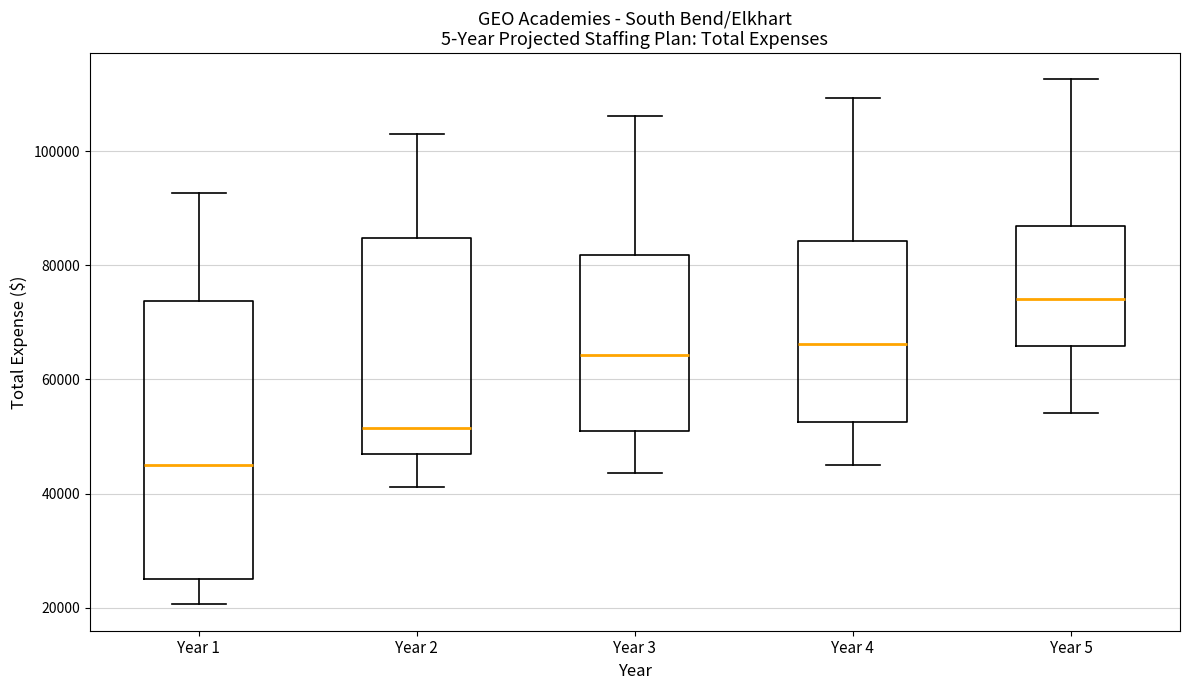

Reading left to right, transcribe this box plot: for each box, give where its median line is, the range the box spans, and where its two whiskers end, as read against the y-axis. The values are not printed on the chart, so give them approximately, as read against the axis.

Year 1: median 46000, box 26000 to 74000, whiskers 20000 to 92000
Year 2: median 52000, box 46000 to 84000, whiskers 42000 to 104000
Year 3: median 64000, box 52000 to 82000, whiskers 44000 to 106000
Year 4: median 66000, box 52000 to 84000, whiskers 46000 to 110000
Year 5: median 74000, box 66000 to 86000, whiskers 54000 to 112000